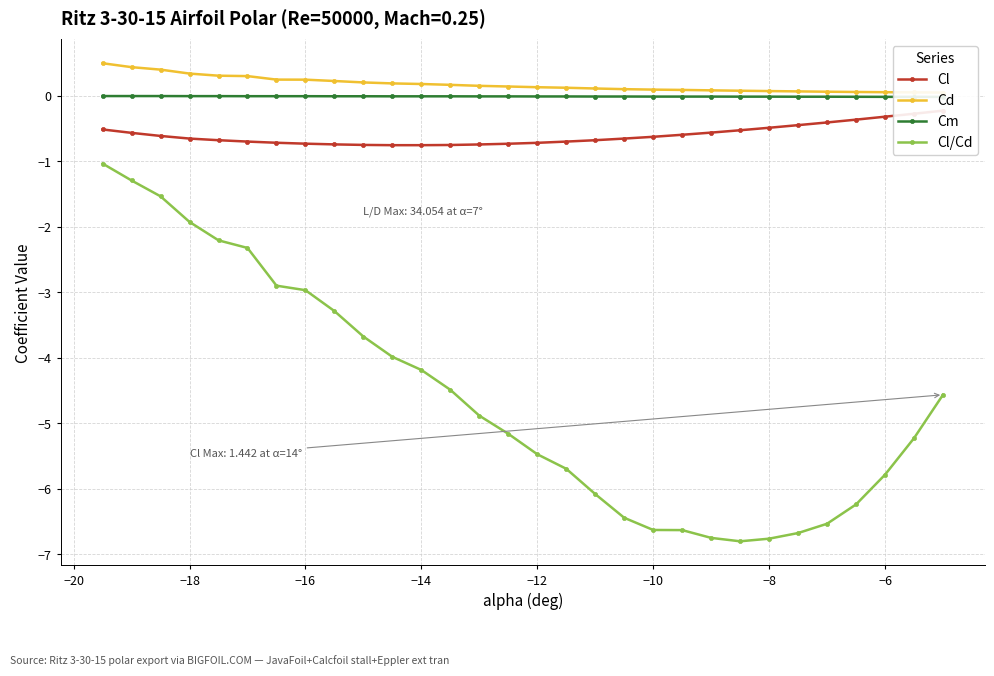

True or false: Cl has more than 0 interior local peaks.

False